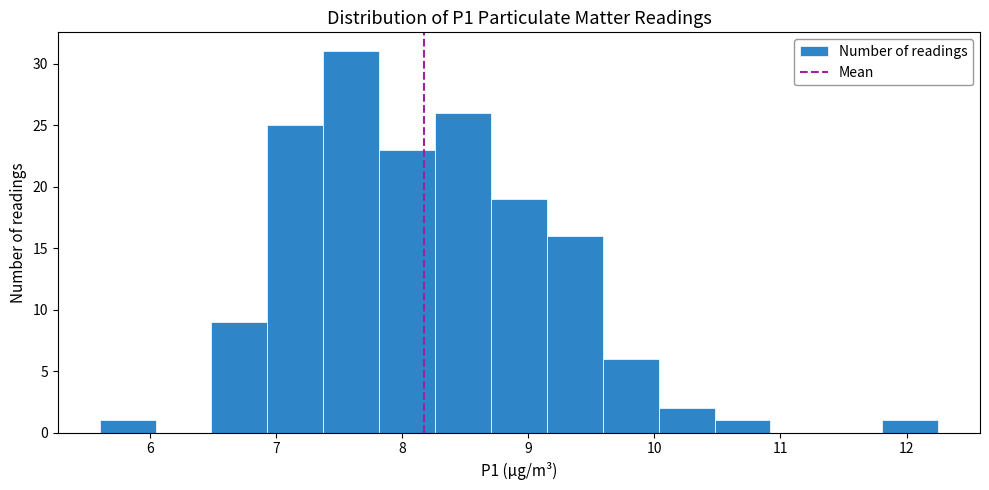

Reading left to right, list every bar in this chart as the range it spans on the x-axis followed by its height. Neither the bar edges nor the heights are printed on the chart, so give them approximately, as read against the axes.

5.6 to 6.0: 1
6.0 to 6.5: 0
6.5 to 6.9: 9
6.9 to 7.4: 25
7.4 to 7.8: 31
7.8 to 8.3: 23
8.3 to 8.7: 26
8.7 to 9.1: 19
9.1 to 9.6: 16
9.6 to 10.0: 6
10.0 to 10.5: 2
10.5 to 10.9: 1
10.9 to 11.4: 0
11.4 to 11.8: 0
11.8 to 12.3: 1